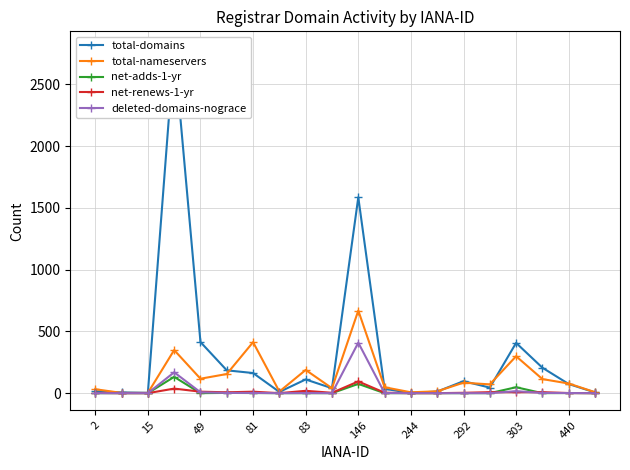

Which series has the largest total across all categories?

total-domains